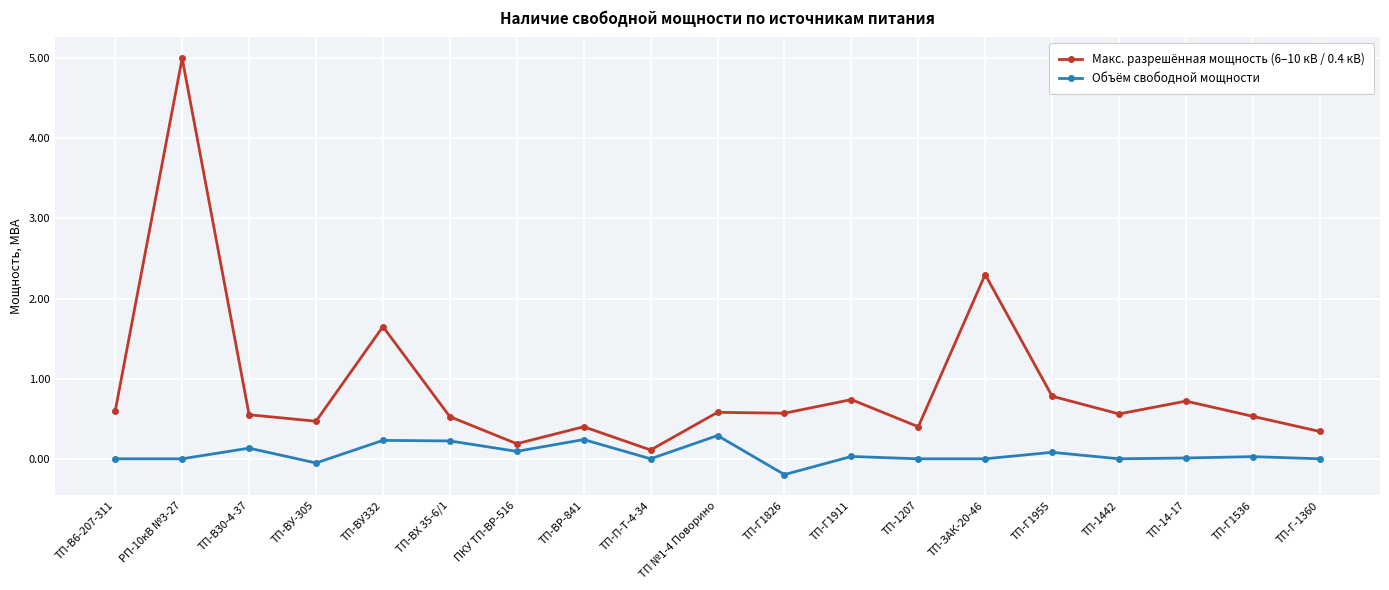

Where is the first local minimum for Макс. разрешённая мощность (6–10 кВ / 0.4 кВ)?

ТП-ВУ-305